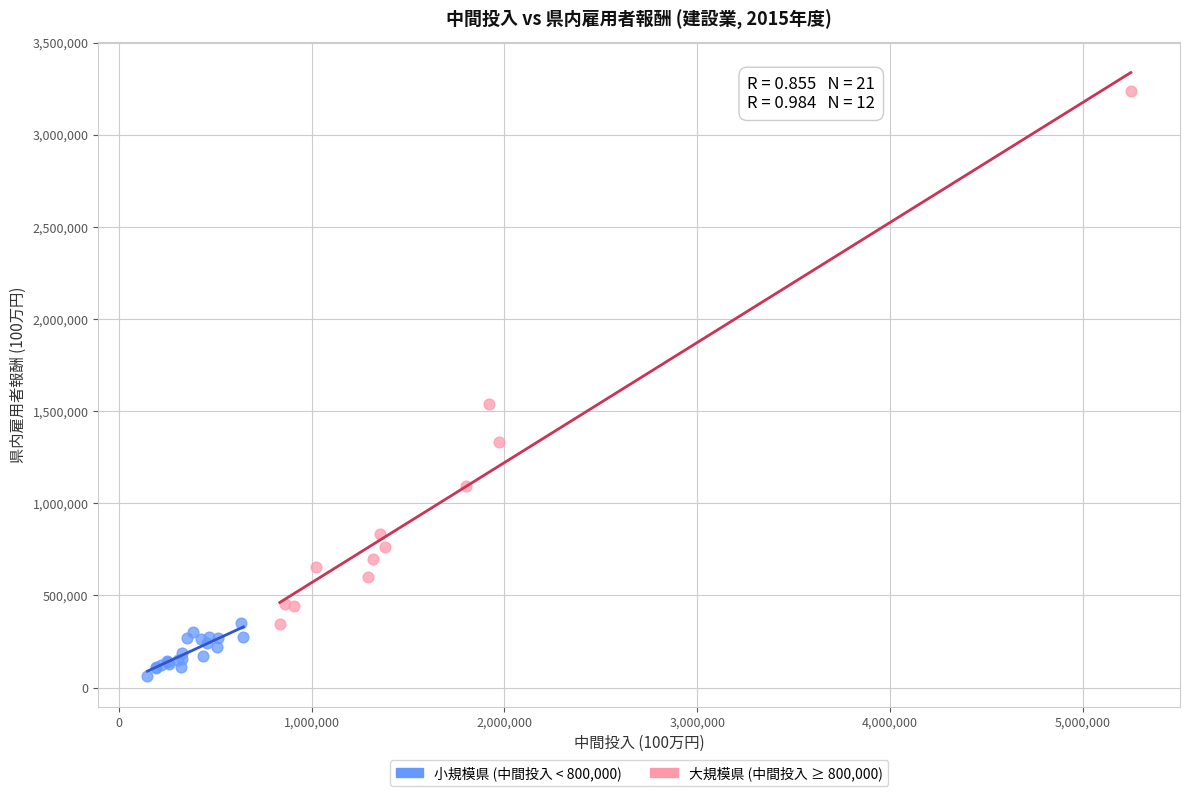

Which series contains the highest Y value?

大規模県 (中間投入 ≥ 800,000)